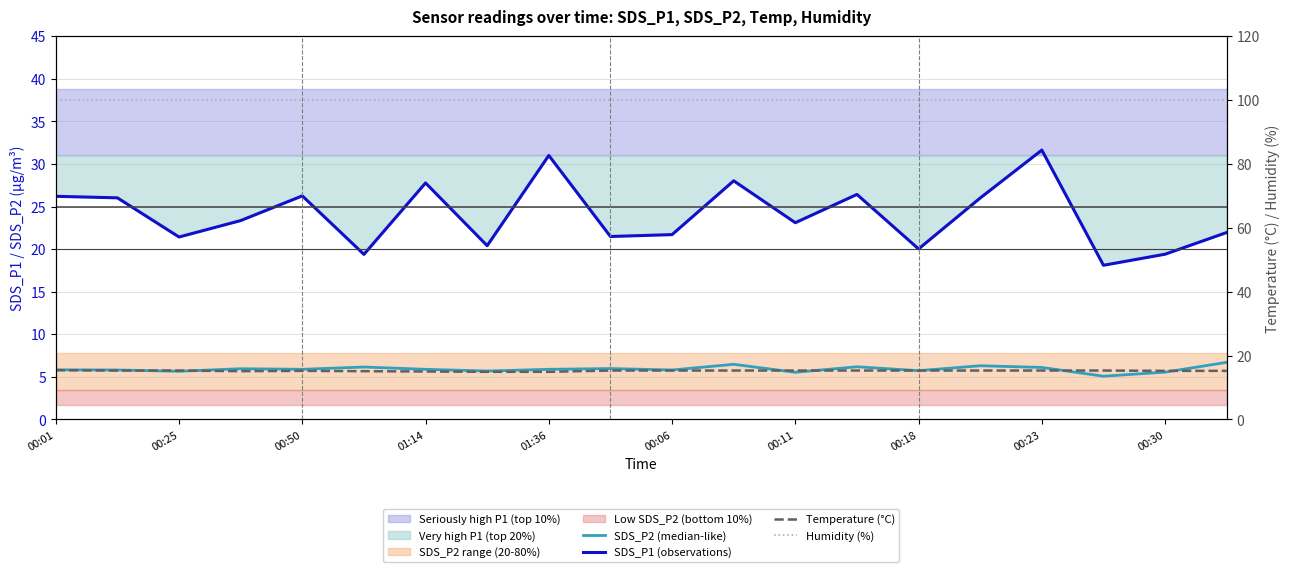

What is the label of the 7th point from the right?

13